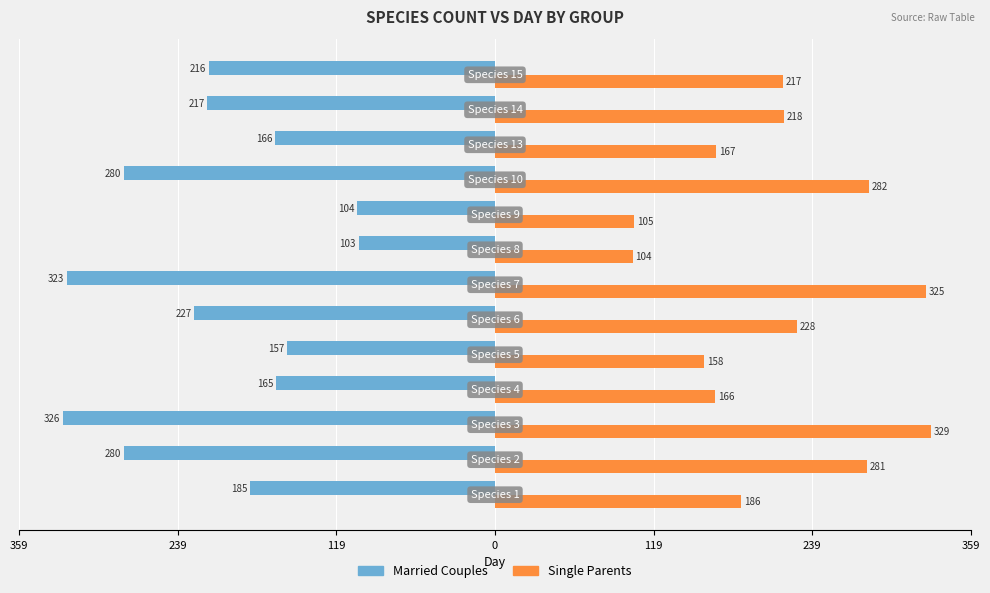

What are all the series names shown in the legend?

Married Couples, Single Parents